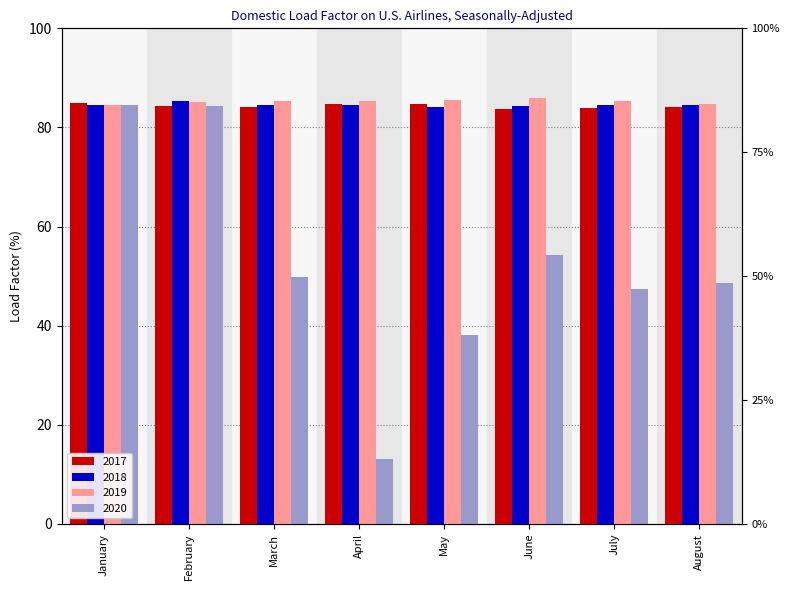

Which series has the largest total across all categories?

2019